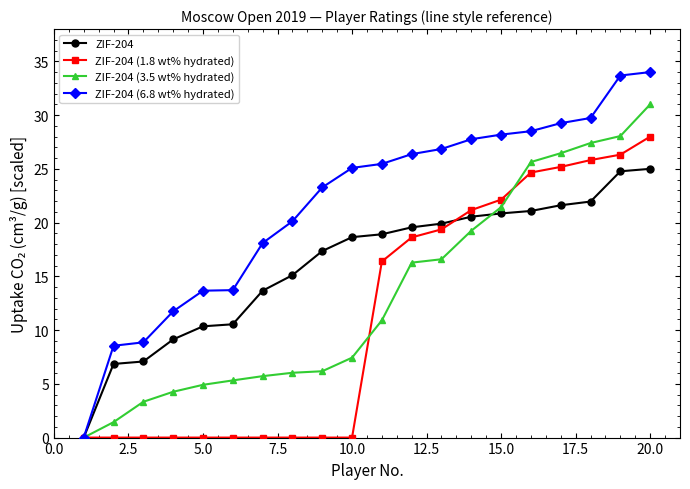

List the series in order of their overall mean, highest first.

ZIF-204 (6.8 wt% hydrated), ZIF-204, ZIF-204 (3.5 wt% hydrated), ZIF-204 (1.8 wt% hydrated)